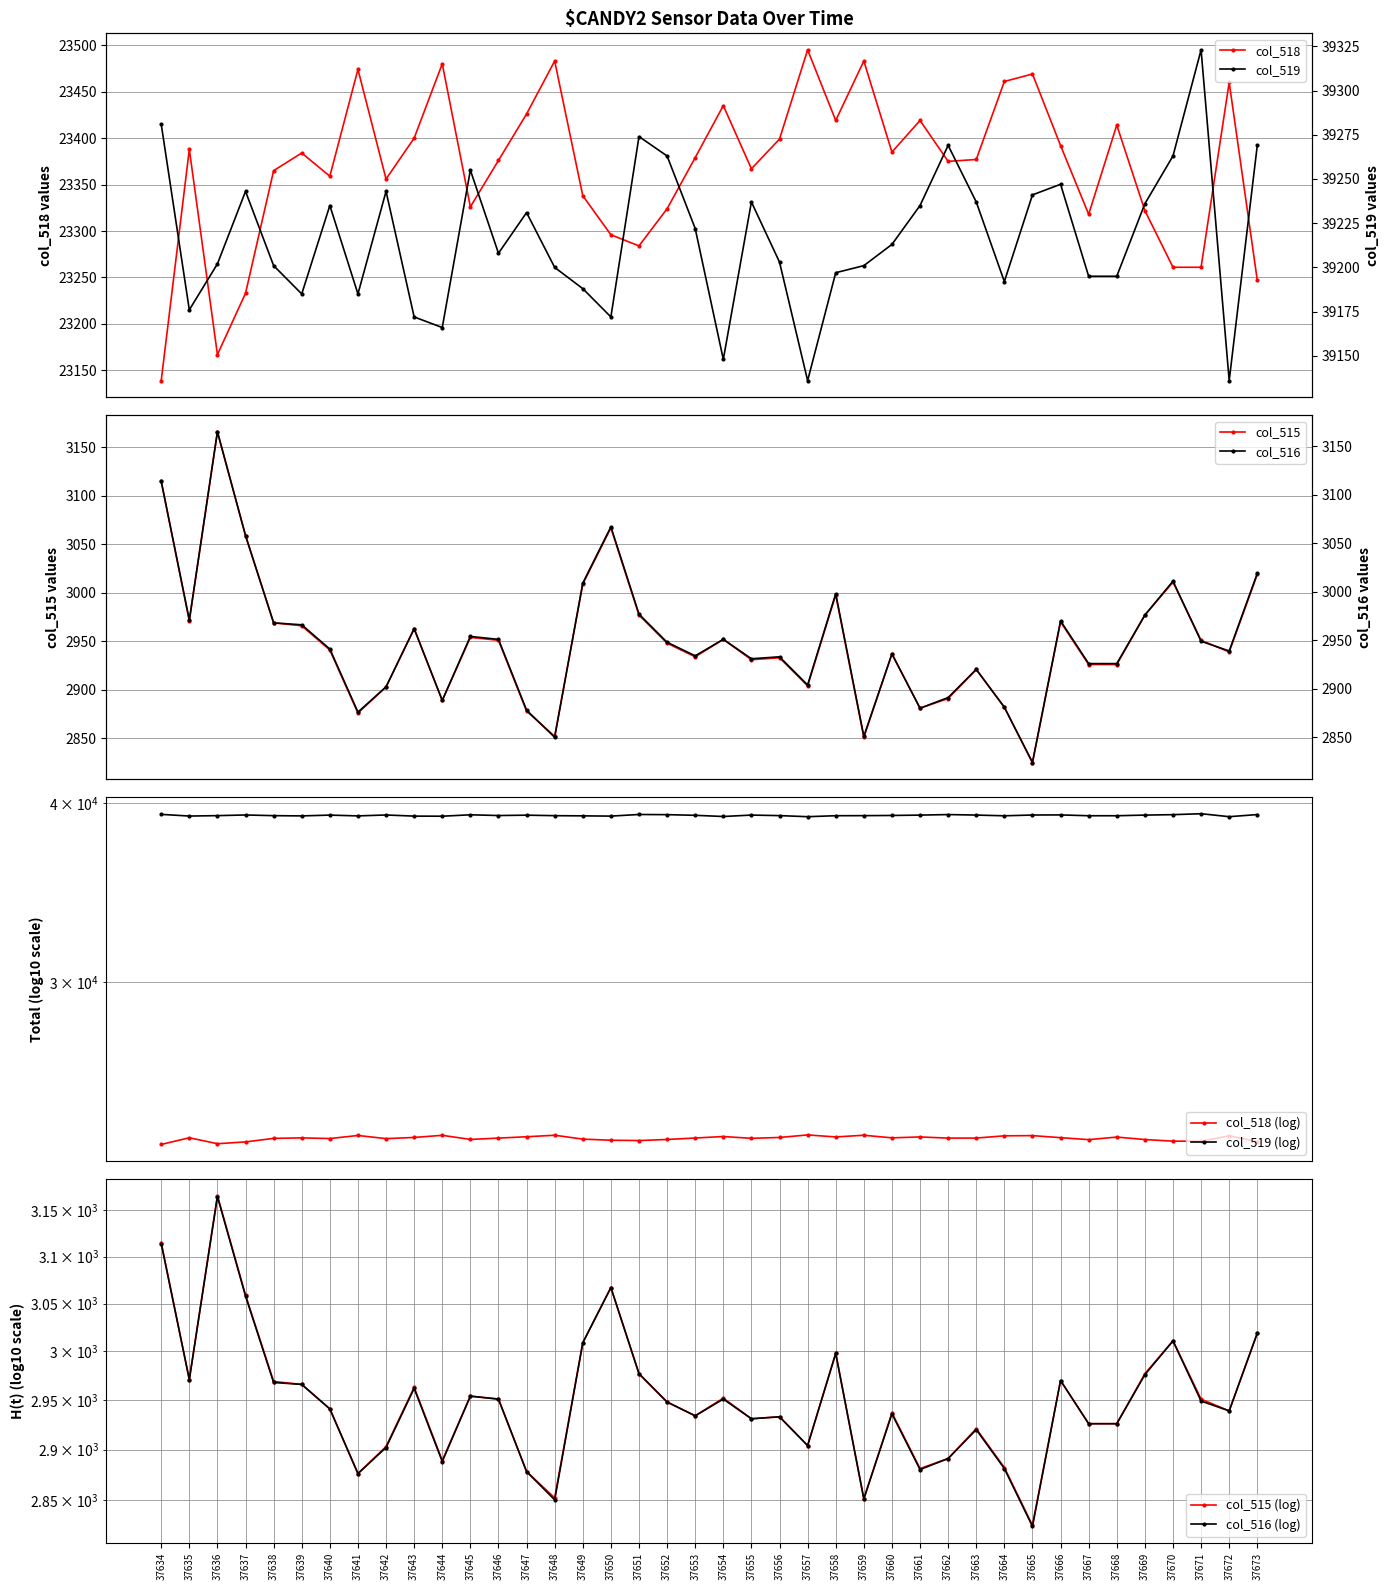

The value of col_518 at 37655 is 23367. True or false?

True